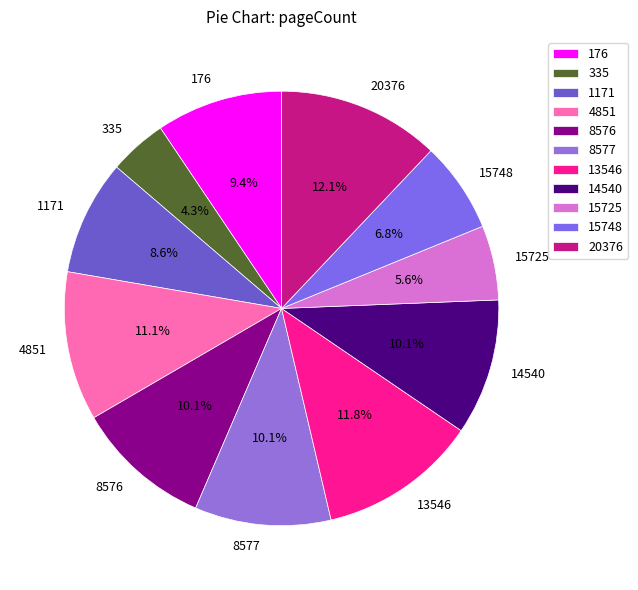

Is there a majority slice in this chart?

No